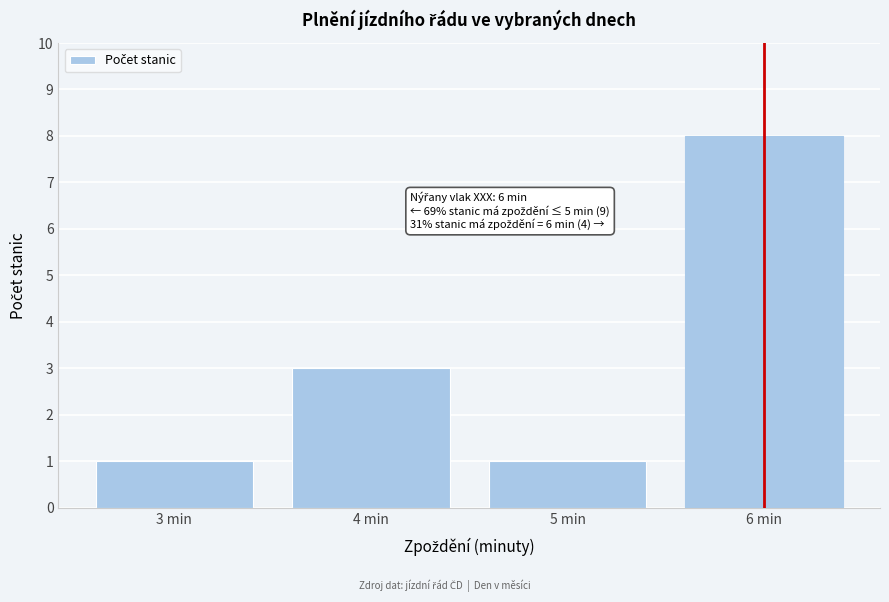

Reading left to right, transcribe all the data shown in this chart.

3 min=1	4 min=3	5 min=1	6 min=8